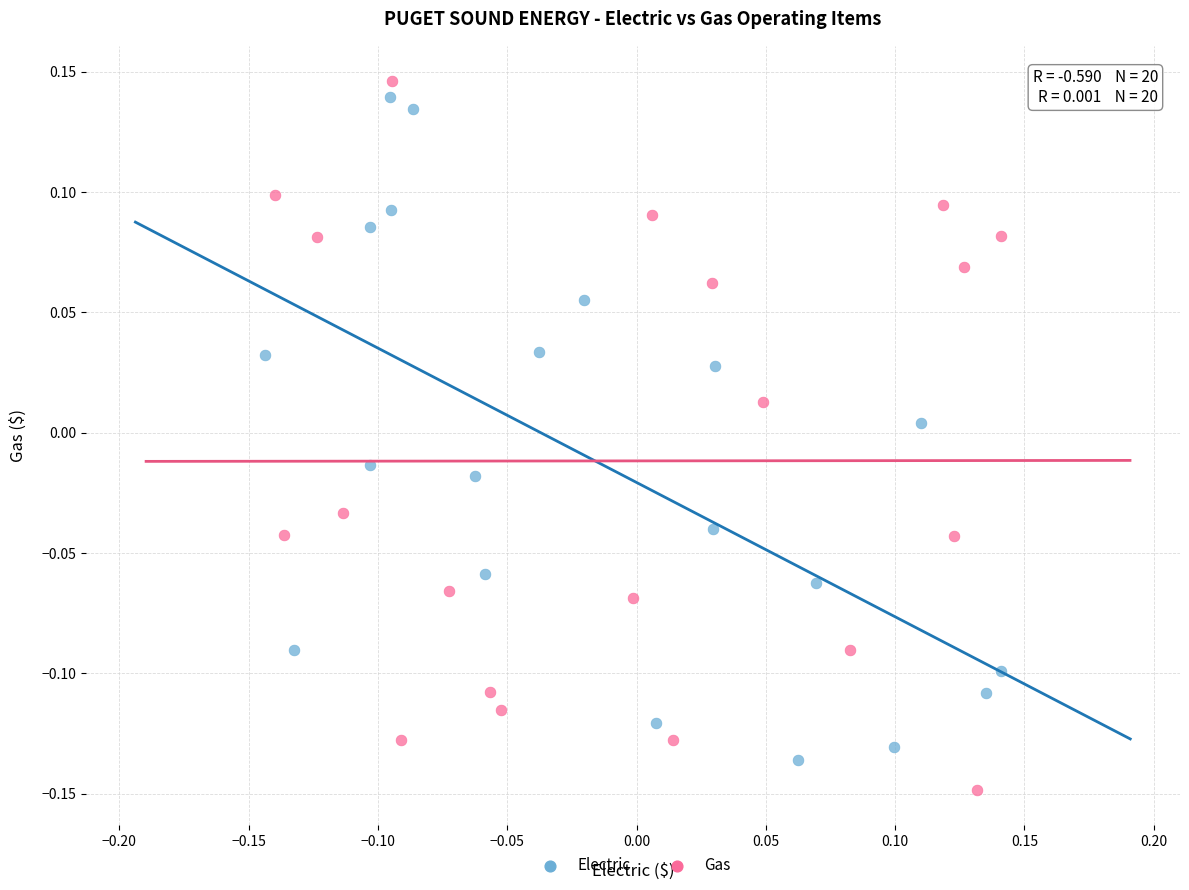

Which series contains the lowest Y value?

Gas